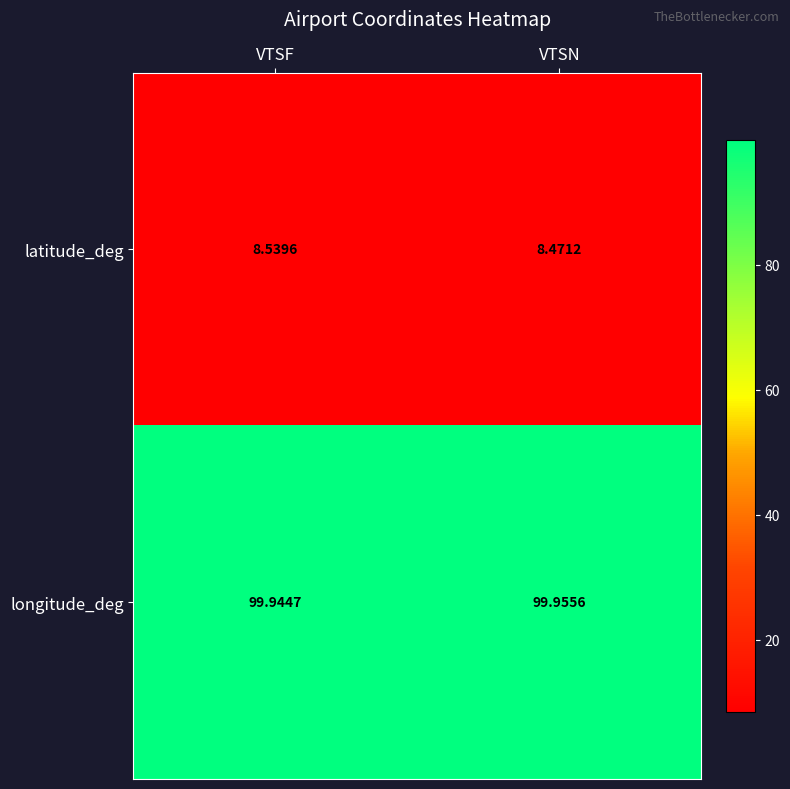

Is the value of longitude_deg at VTSN greater than the value of latitude_deg at VTSN?

Yes